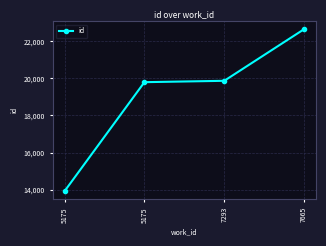

What is the difference between the second highest and minimum values?

5941